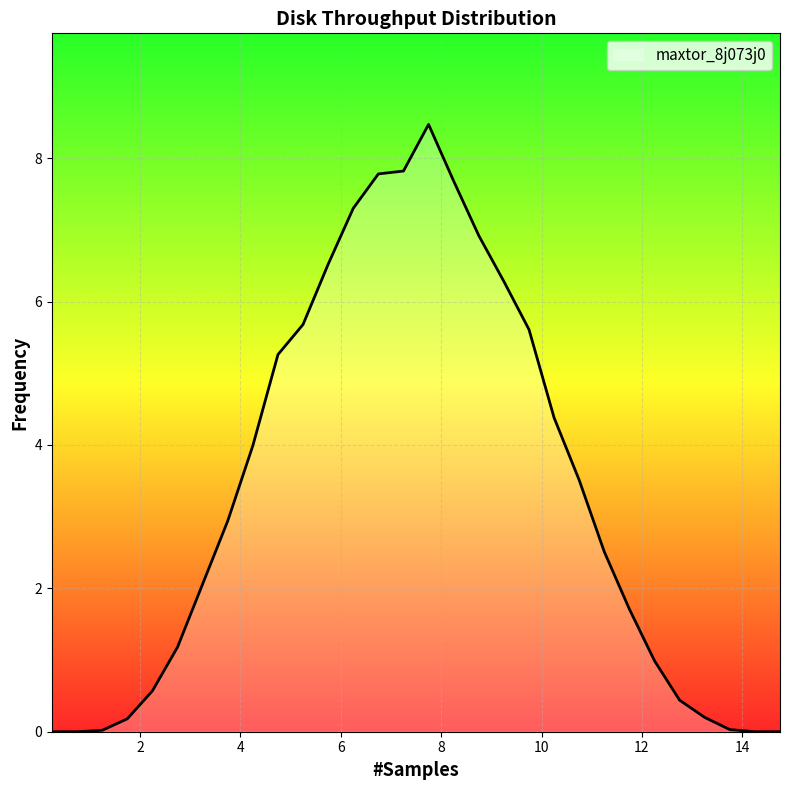

Count the number of categories in the chart.

30